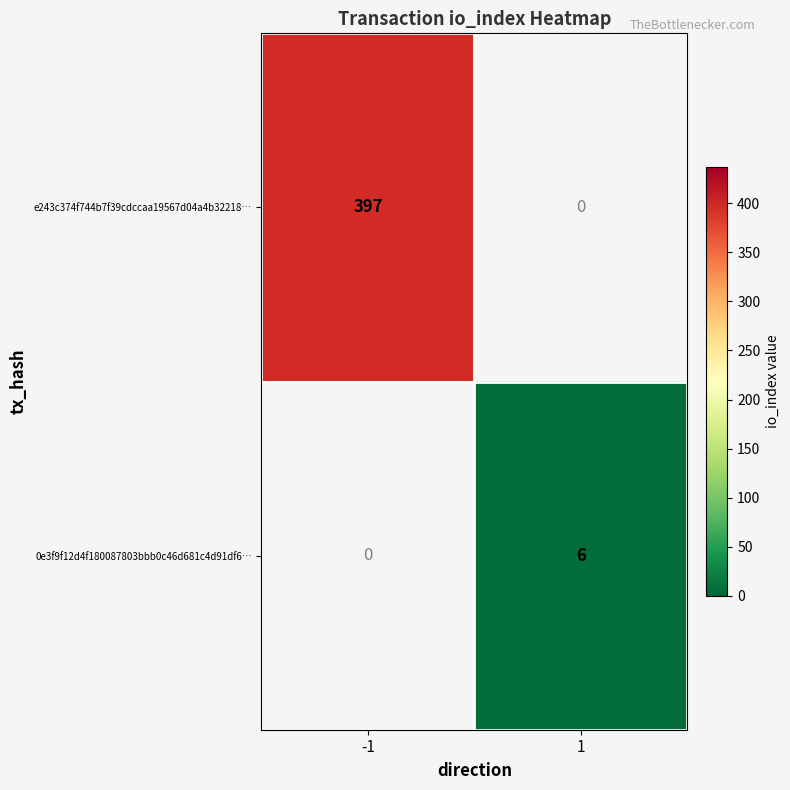

Is it true that e243c374f744b7f39cdccaa19567d04a4b32218… equals 397 at -1?

True